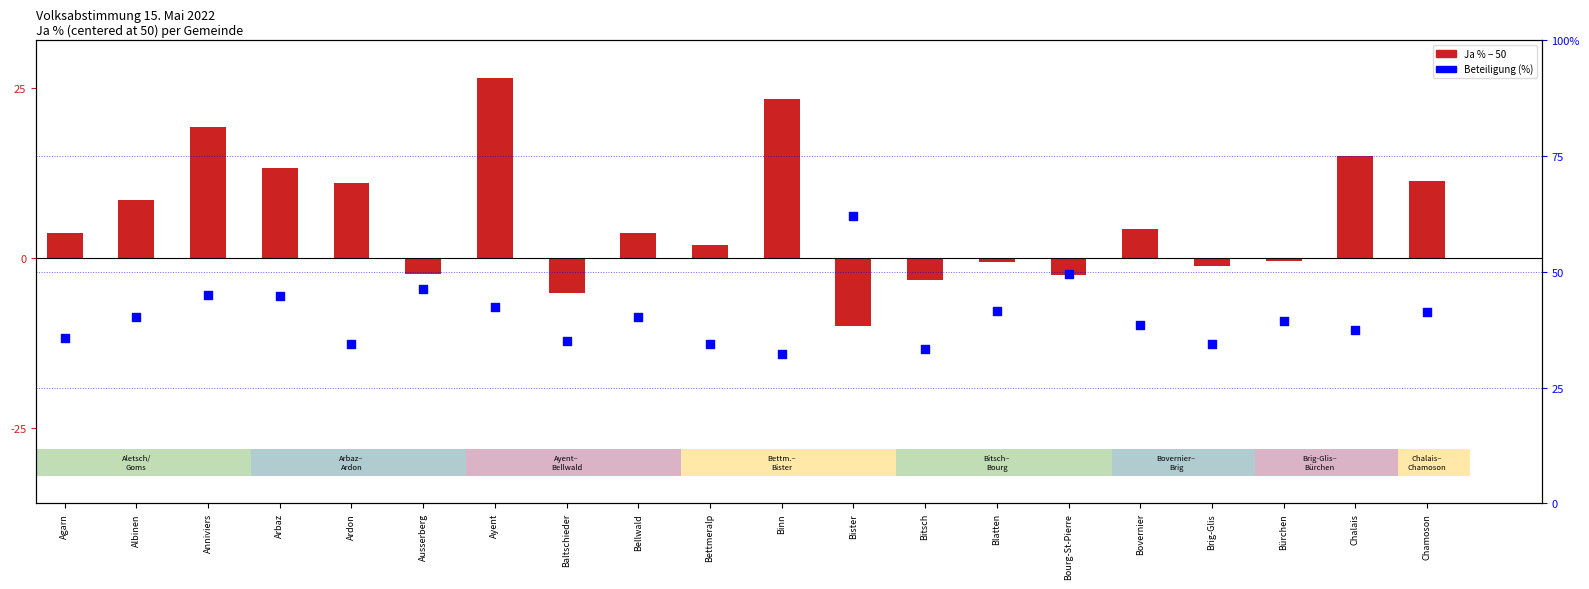

Which series reaches the minimum Y coordinate?

Ja % - 50 (centered)